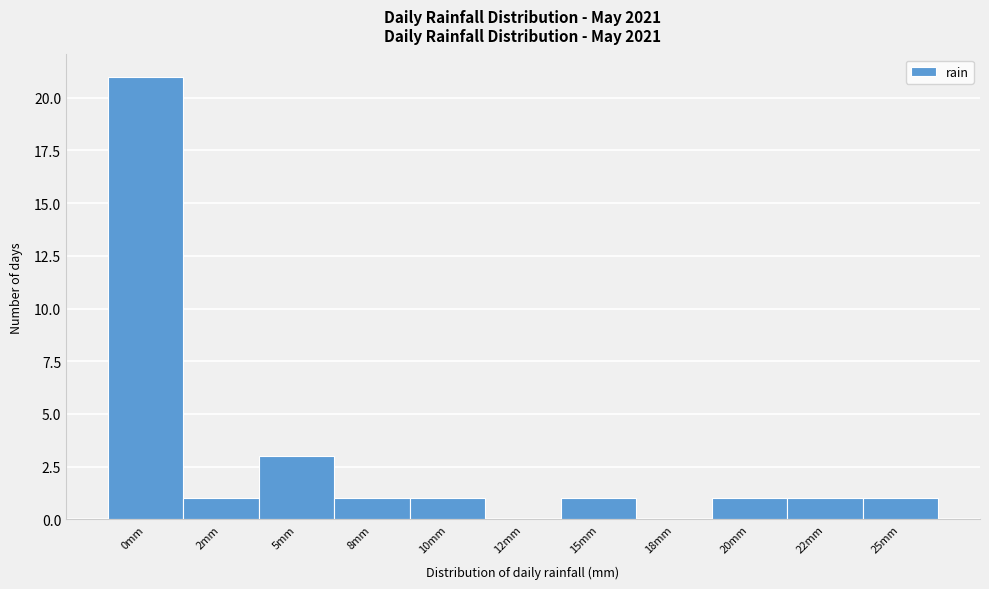

Reading left to right, extract all data points from this chart.

0mm=21	2mm=1	5mm=3	8mm=1	10mm=1	12mm=0	15mm=1	18mm=0	20mm=1	22mm=1	25mm=1